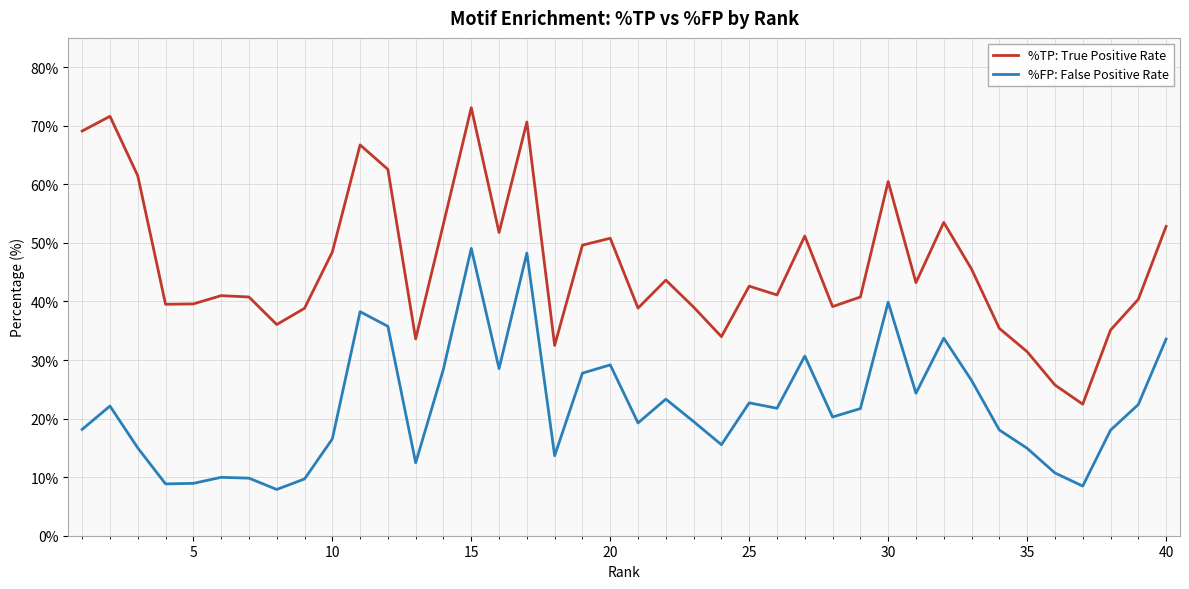

Rank the series by their average value, from highest to lowest.

%TP: True Positive Rate, %FP: False Positive Rate